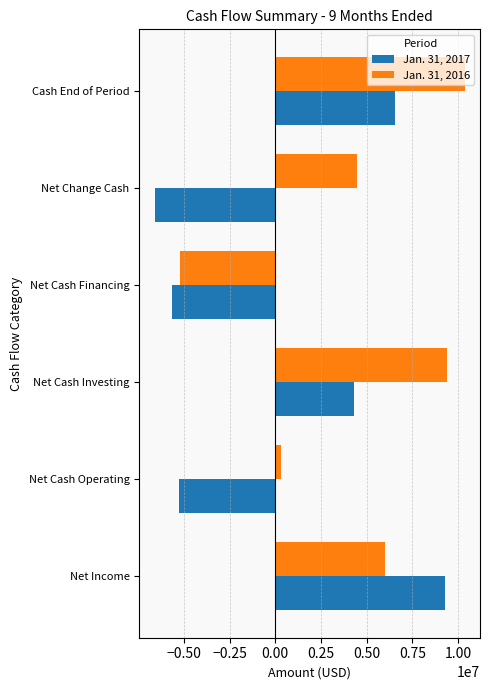

Count the number of categories in the chart.

6